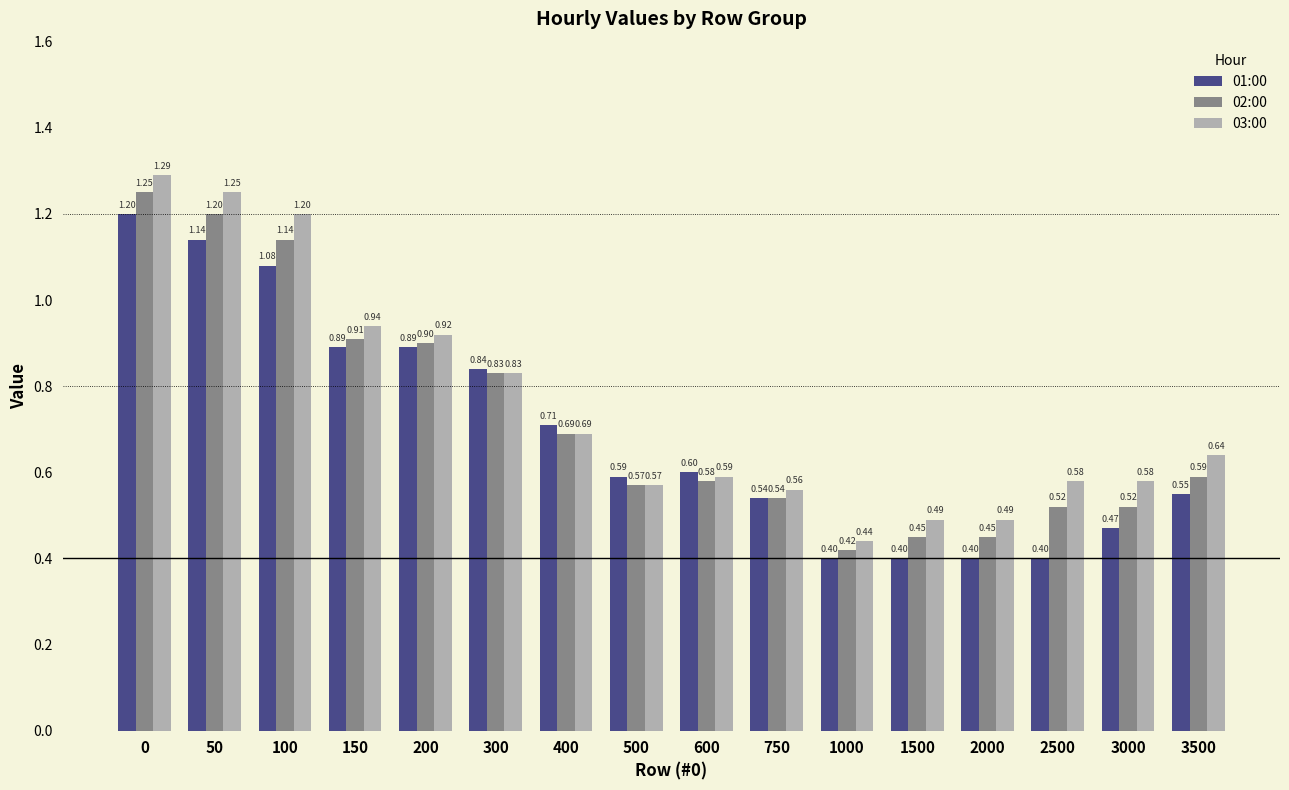

Rank the series by their average value, from highest to lowest.

03:00, 02:00, 01:00